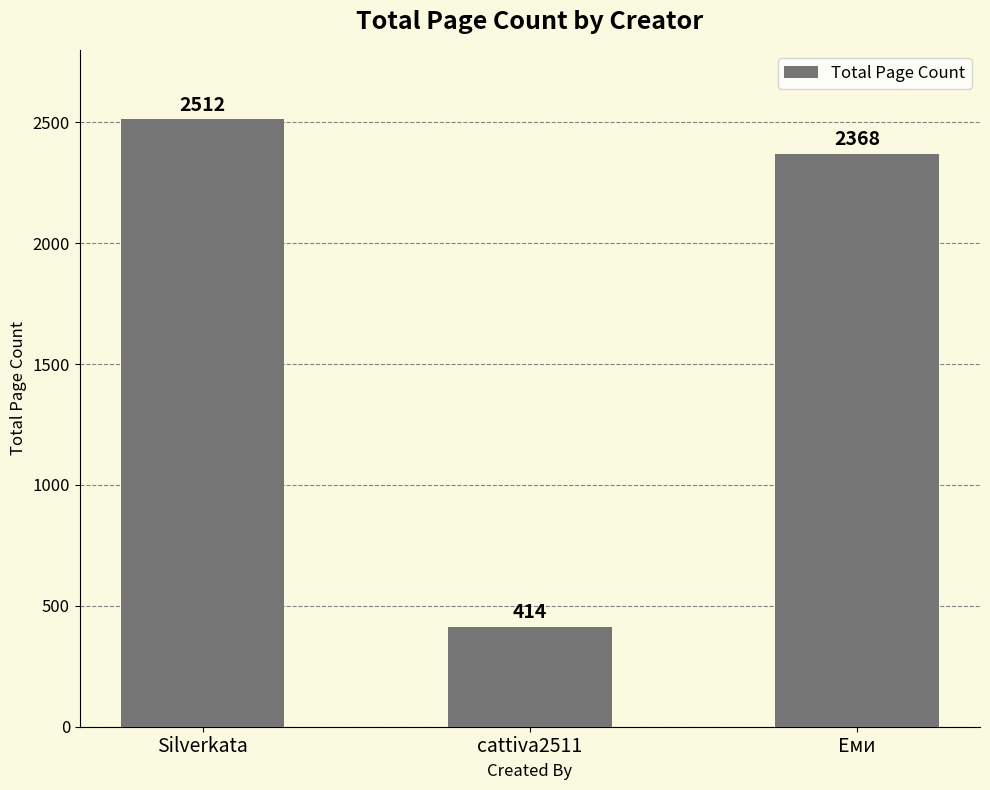

Rank the categories by value from highest to lowest.

Silverkata, Еми, cattiva2511